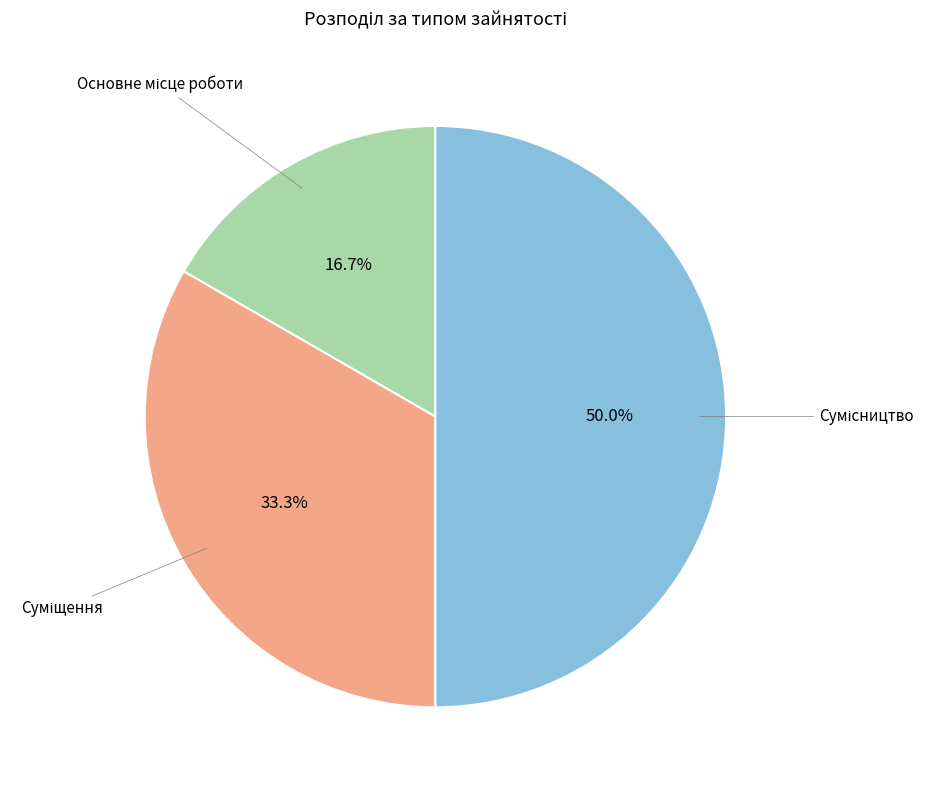

How many slices are in this pie chart?

3